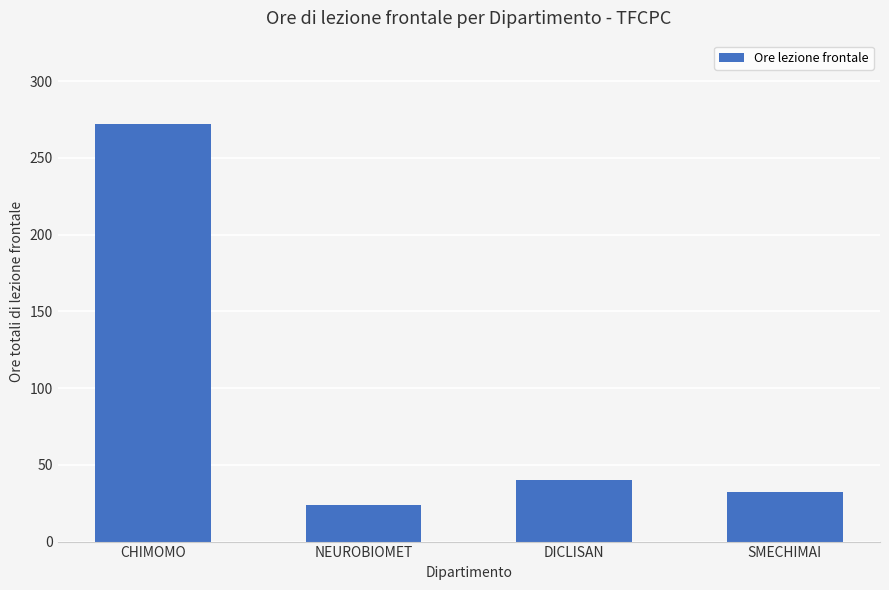

What is the difference between the maximum and minimum values?

248